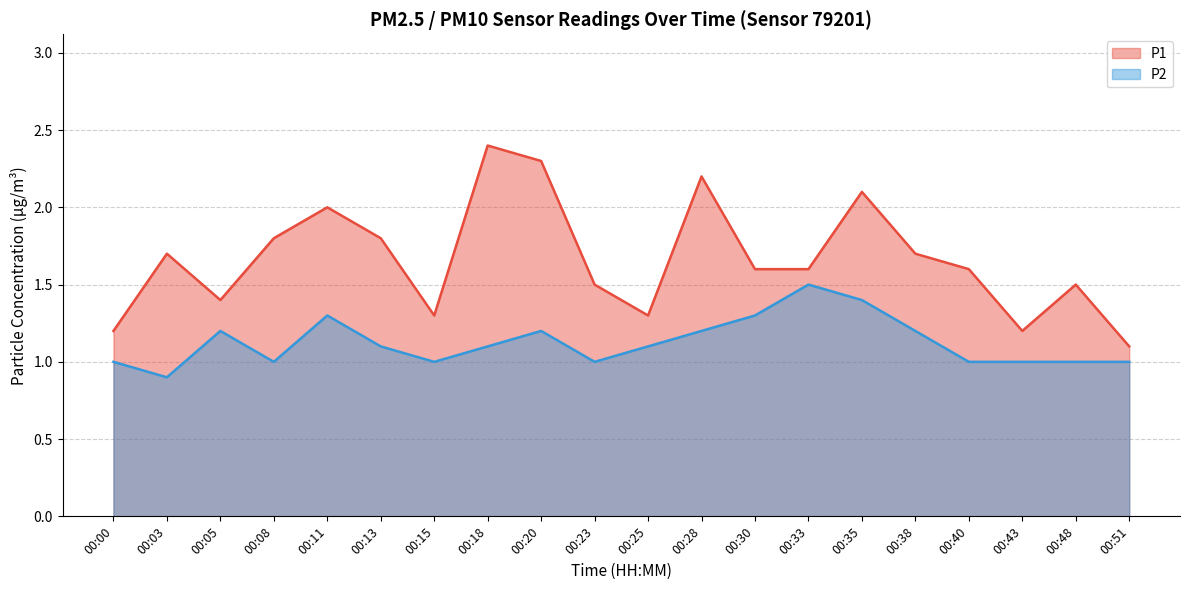

Does the chart display data point markers on the line(s)?

No